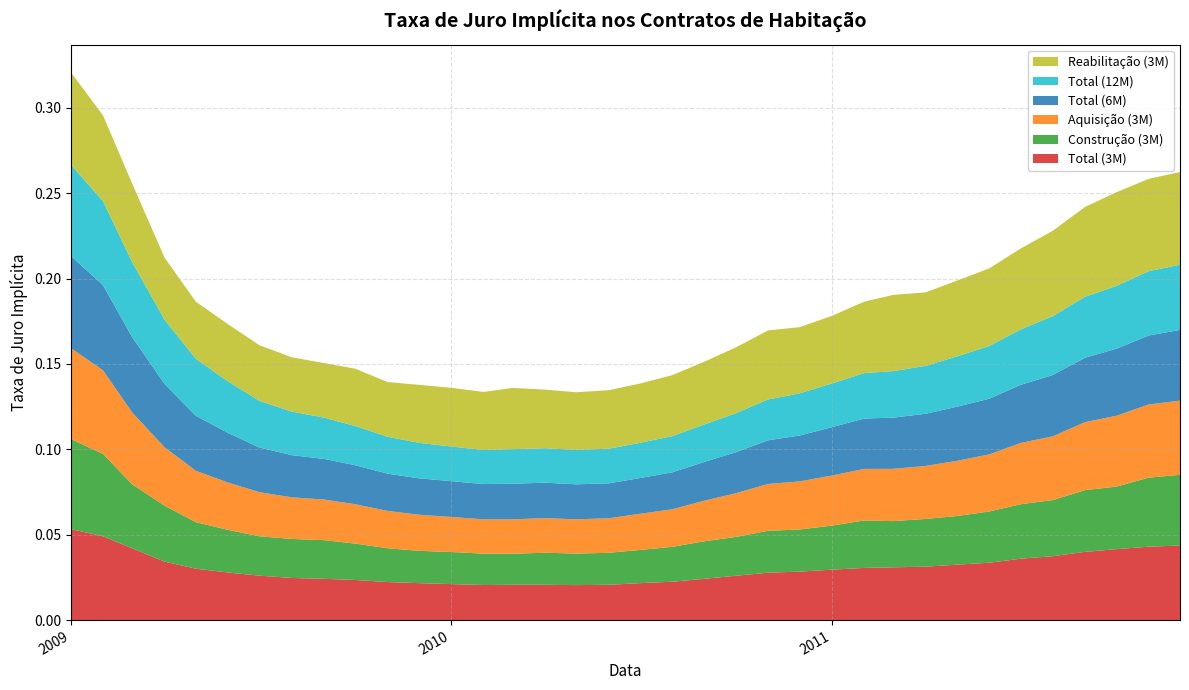

Reading left to right, extract all data points from this chart.

Total (3M): 2009-01=0.1	2009-02=0.0	2009-03=0.0	2009-04=0.0	2009-05=0.0	2009-06=0.0	2009-07=0.0	2009-08=0.0	2009-09=0.0	2009-10=0.0	2009-11=0.0	2009-12=0.0	2010-01=0.0	2010-02=0.0	2010-03=0.0	2010-04=0.0	2010-05=0.0	2010-06=0.0	2010-07=0.0	2010-08=0.0	2010-09=0.0	2010-10=0.0	2010-11=0.0	2010-12=0.0	2011-01=0.0	2011-02=0.0	2011-03=0.0	2011-04=0.0	2011-05=0.0	2011-06=0.0	2011-07=0.0	2011-08=0.0	2011-09=0.0	2011-10=0.0	2011-11=0.0	2011-12=0.0
Construção (3M): 2009-01=0.1	2009-02=0.0	2009-03=0.0	2009-04=0.0	2009-05=0.0	2009-06=0.0	2009-07=0.0	2009-08=0.0	2009-09=0.0	2009-10=0.0	2009-11=0.0	2009-12=0.0	2010-01=0.0	2010-02=0.0	2010-03=0.0	2010-04=0.0	2010-05=0.0	2010-06=0.0	2010-07=0.0	2010-08=0.0	2010-09=0.0	2010-10=0.0	2010-11=0.0	2010-12=0.0	2011-01=0.0	2011-02=0.0	2011-03=0.0	2011-04=0.0	2011-05=0.0	2011-06=0.0	2011-07=0.0	2011-08=0.0	2011-09=0.0	2011-10=0.0	2011-11=0.0	2011-12=0.0
Aquisição (3M): 2009-01=0.1	2009-02=0.0	2009-03=0.0	2009-04=0.0	2009-05=0.0	2009-06=0.0	2009-07=0.0	2009-08=0.0	2009-09=0.0	2009-10=0.0	2009-11=0.0	2009-12=0.0	2010-01=0.0	2010-02=0.0	2010-03=0.0	2010-04=0.0	2010-05=0.0	2010-06=0.0	2010-07=0.0	2010-08=0.0	2010-09=0.0	2010-10=0.0	2010-11=0.0	2010-12=0.0	2011-01=0.0	2011-02=0.0	2011-03=0.0	2011-04=0.0	2011-05=0.0	2011-06=0.0	2011-07=0.0	2011-08=0.0	2011-09=0.0	2011-10=0.0	2011-11=0.0	2011-12=0.0
Total (6M): 2009-01=0.1	2009-02=0.0	2009-03=0.0	2009-04=0.0	2009-05=0.0	2009-06=0.0	2009-07=0.0	2009-08=0.0	2009-09=0.0	2009-10=0.0	2009-11=0.0	2009-12=0.0	2010-01=0.0	2010-02=0.0	2010-03=0.0	2010-04=0.0	2010-05=0.0	2010-06=0.0	2010-07=0.0	2010-08=0.0	2010-09=0.0	2010-10=0.0	2010-11=0.0	2010-12=0.0	2011-01=0.0	2011-02=0.0	2011-03=0.0	2011-04=0.0	2011-05=0.0	2011-06=0.0	2011-07=0.0	2011-08=0.0	2011-09=0.0	2011-10=0.0	2011-11=0.0	2011-12=0.0
Total (12M): 2009-01=0.1	2009-02=0.0	2009-03=0.0	2009-04=0.0	2009-05=0.0	2009-06=0.0	2009-07=0.0	2009-08=0.0	2009-09=0.0	2009-10=0.0	2009-11=0.0	2009-12=0.0	2010-01=0.0	2010-02=0.0	2010-03=0.0	2010-04=0.0	2010-05=0.0	2010-06=0.0	2010-07=0.0	2010-08=0.0	2010-09=0.0	2010-10=0.0	2010-11=0.0	2010-12=0.0	2011-01=0.0	2011-02=0.0	2011-03=0.0	2011-04=0.0	2011-05=0.0	2011-06=0.0	2011-07=0.0	2011-08=0.0	2011-09=0.0	2011-10=0.0	2011-11=0.0	2011-12=0.0
Reabilitação (3M): 2009-01=0.1	2009-02=0.1	2009-03=0.0	2009-04=0.0	2009-05=0.0	2009-06=0.0	2009-07=0.0	2009-08=0.0	2009-09=0.0	2009-10=0.0	2009-11=0.0	2009-12=0.0	2010-01=0.0	2010-02=0.0	2010-03=0.0	2010-04=0.0	2010-05=0.0	2010-06=0.0	2010-07=0.0	2010-08=0.0	2010-09=0.0	2010-10=0.0	2010-11=0.0	2010-12=0.0	2011-01=0.0	2011-02=0.0	2011-03=0.0	2011-04=0.0	2011-05=0.0	2011-06=0.0	2011-07=0.0	2011-08=0.1	2011-09=0.1	2011-10=0.1	2011-11=0.1	2011-12=0.1